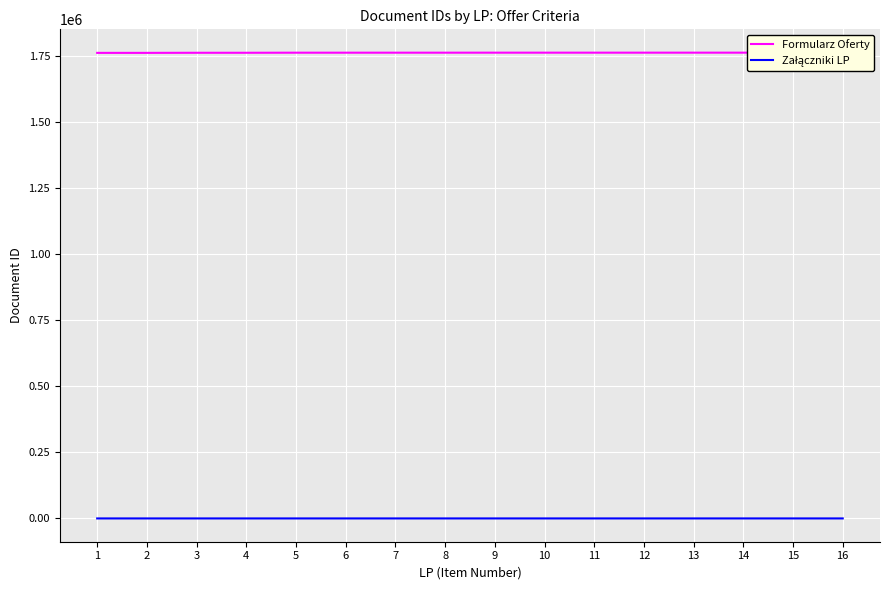

Does the chart display data point markers on the line(s)?

No